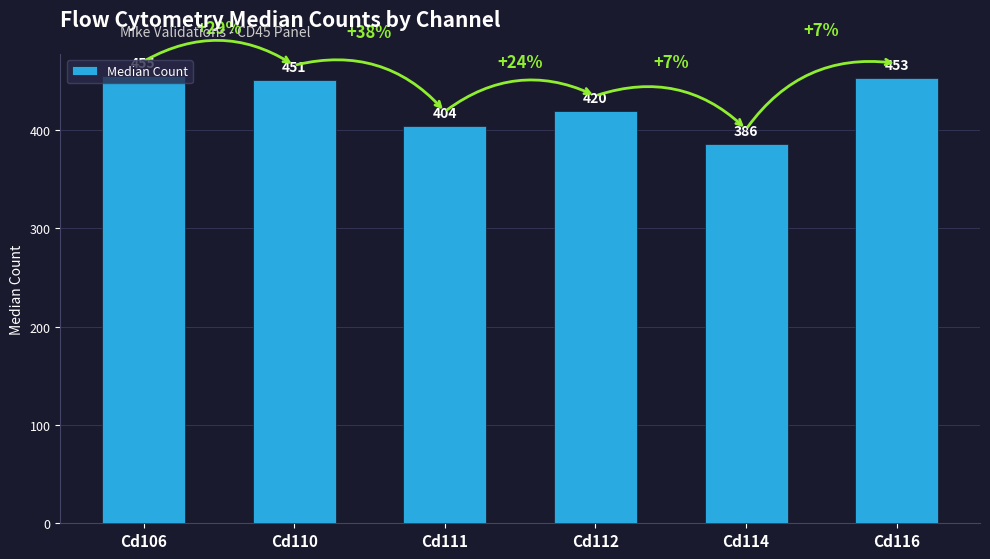

The value at Cd106 is 313. True or false?

False